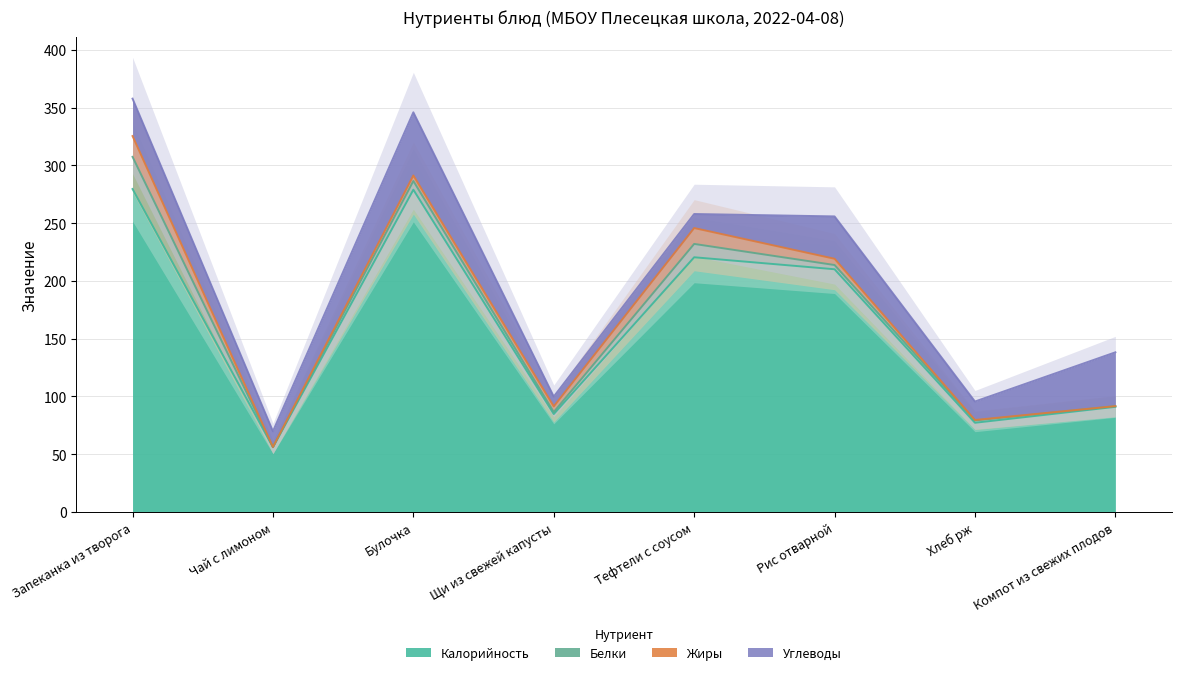

How many lines are shown in the chart?

4